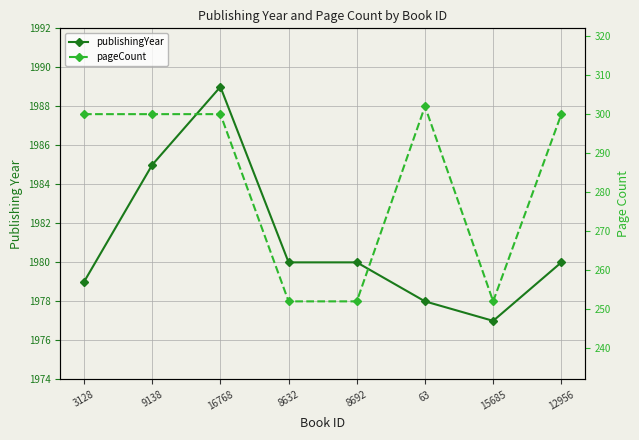

Where is pageCount nearest to the value 277?

3128